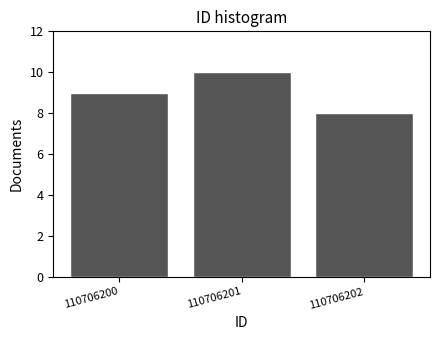

Reading left to right, transcribe all the data shown in this chart.

9	10	8